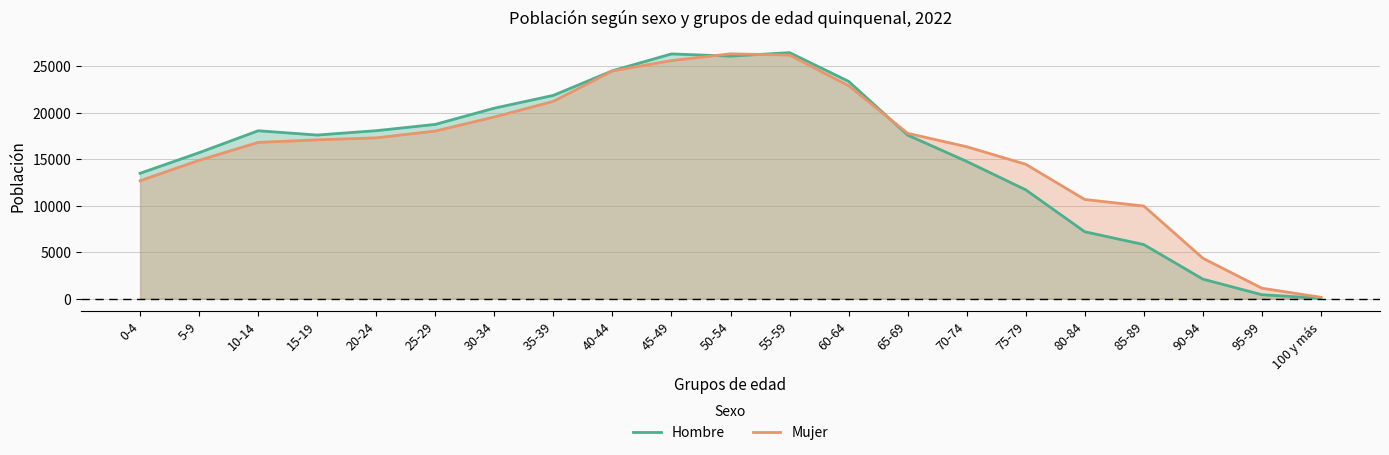

Does the chart have visible grid lines?

Yes